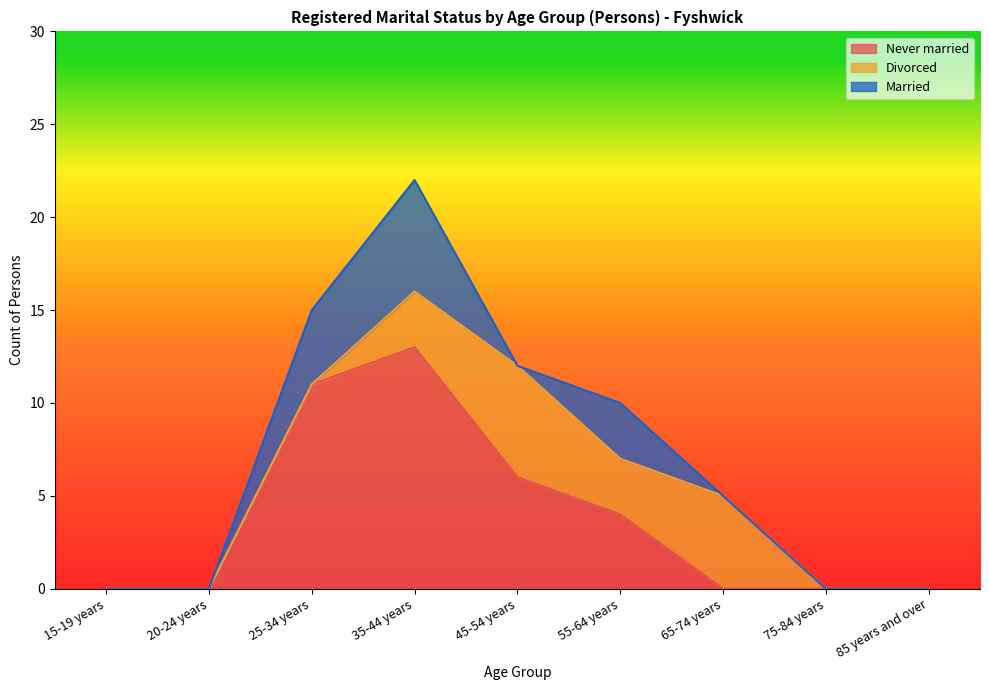

Where is Married nearest to the value 3?

55-64 years